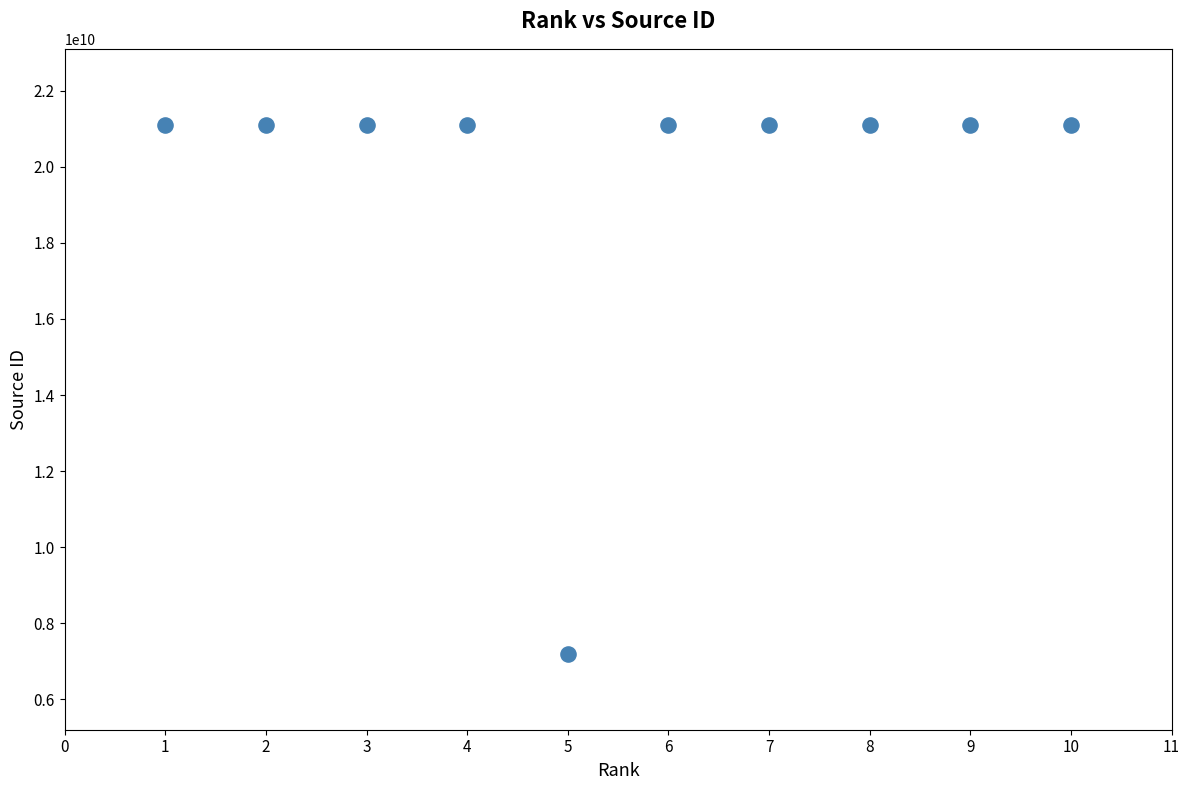

What is the range of Y values (max minus min)?

13901009426